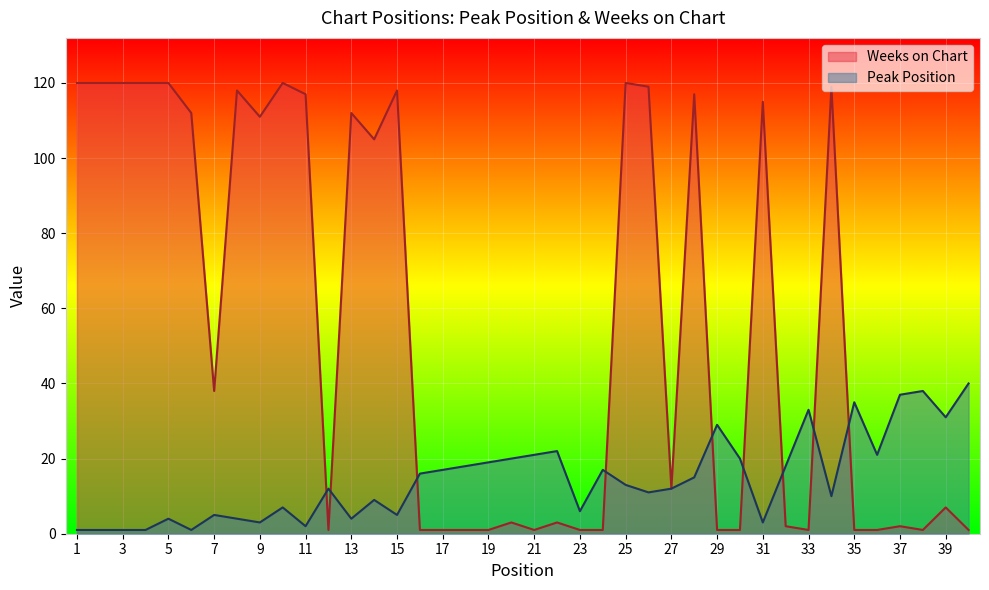

Does the chart display data point markers on the line(s)?

No